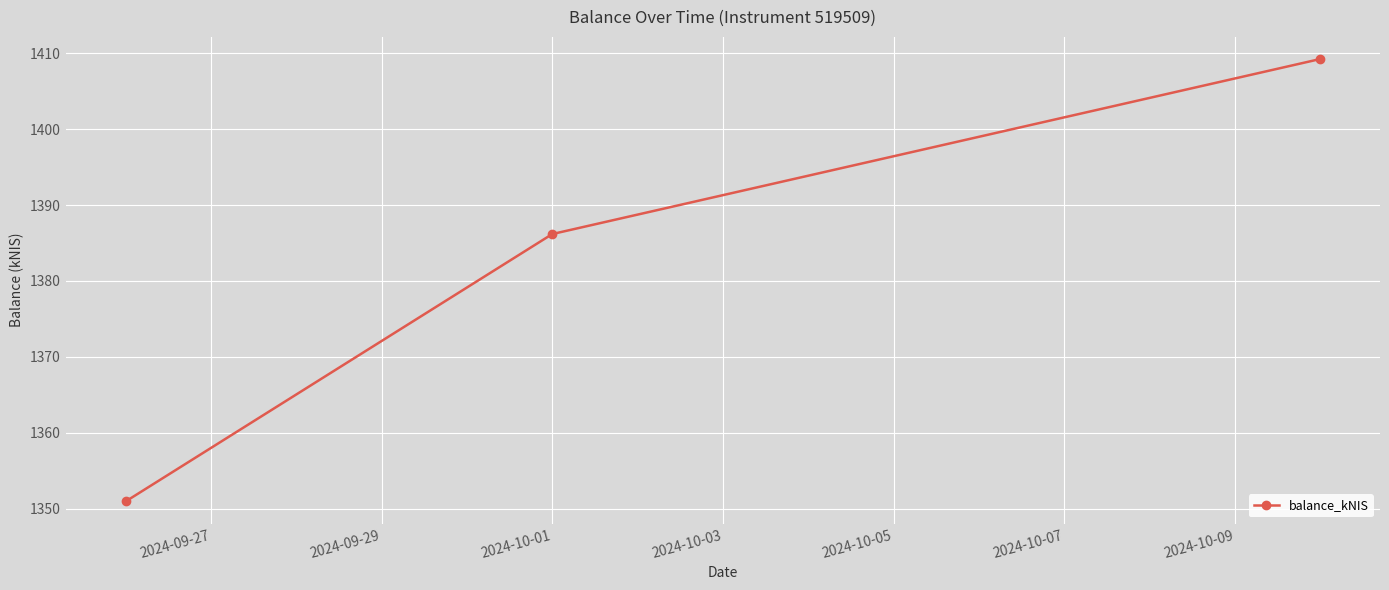

What is the difference between the second highest and minimum values?

35.2